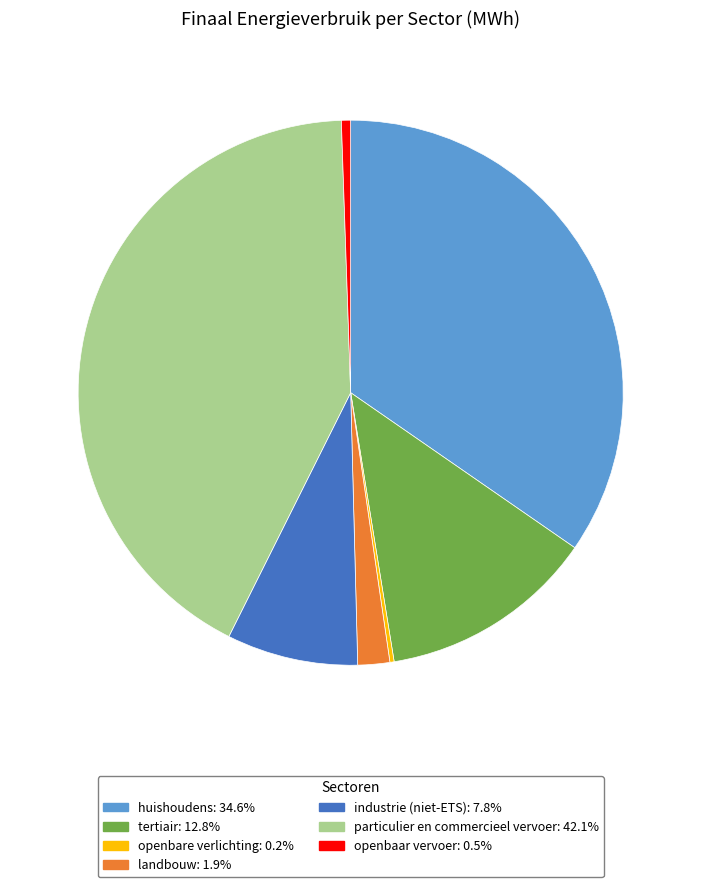

Does industrie (niet-ETS) represent more than half of the total?

No